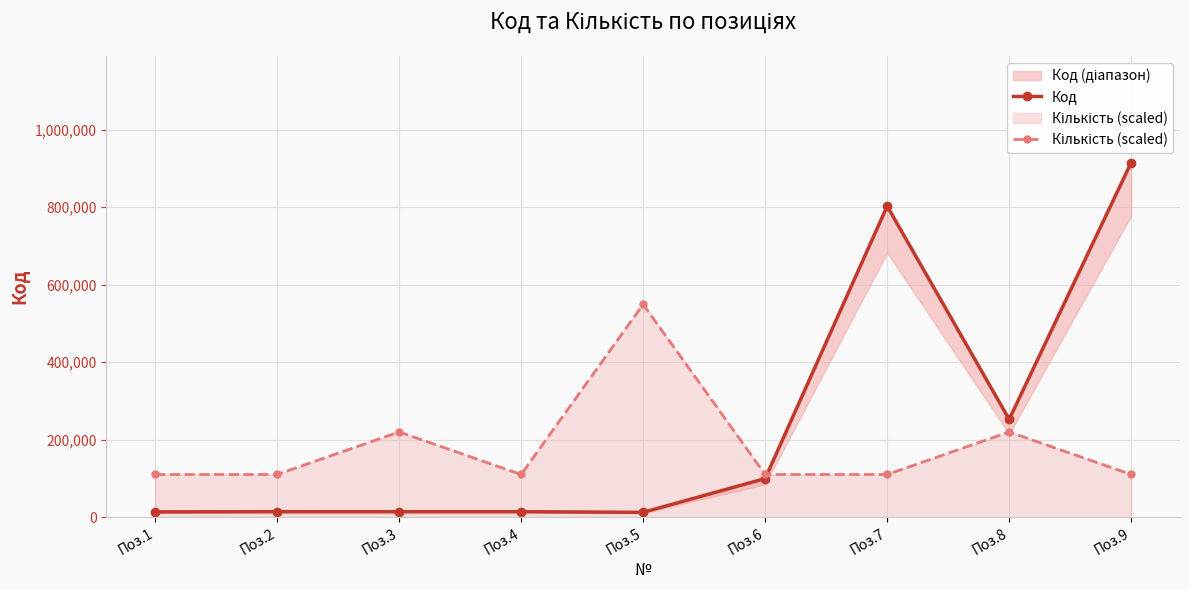

Which category has the lowest value in the Код series?

Поз.5